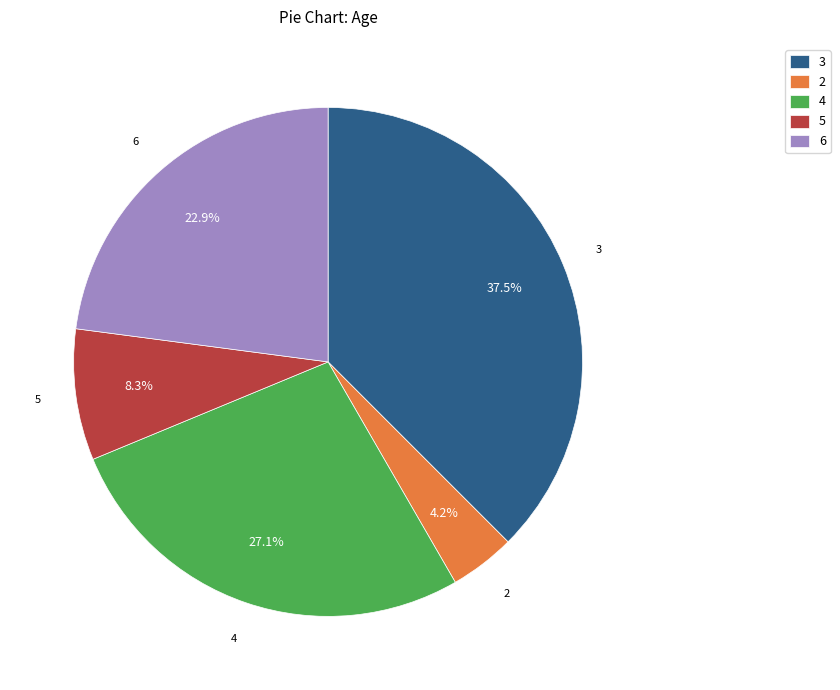

What percentage is the 4 slice, to the nearest percent?

27%